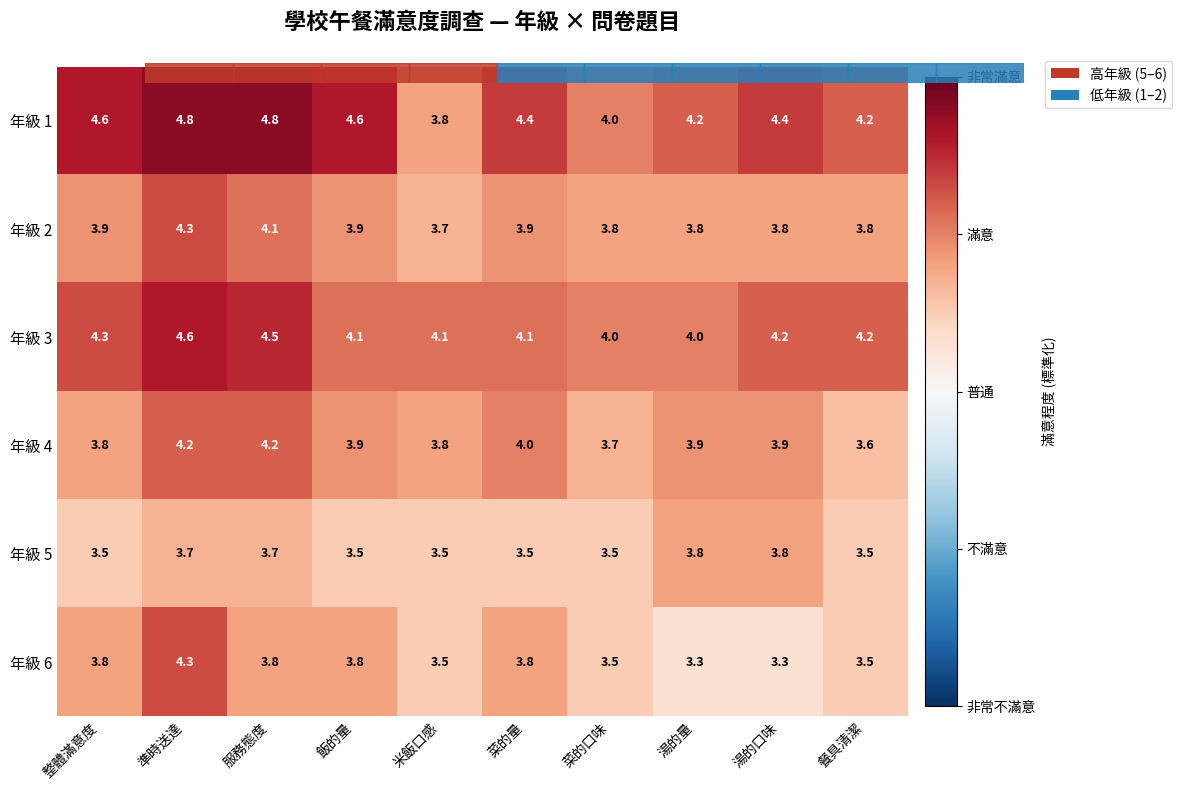

What is the difference between the maximum and minimum values in the 年級 3 series?

0.6